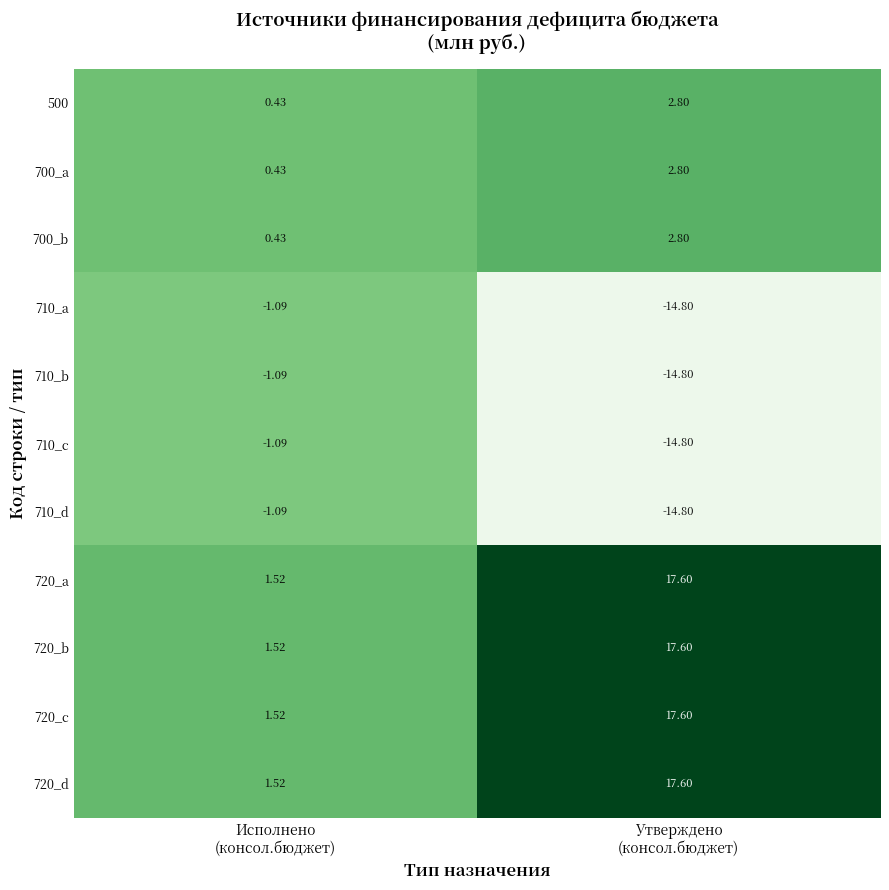

Count the number of data series in this chart.

11